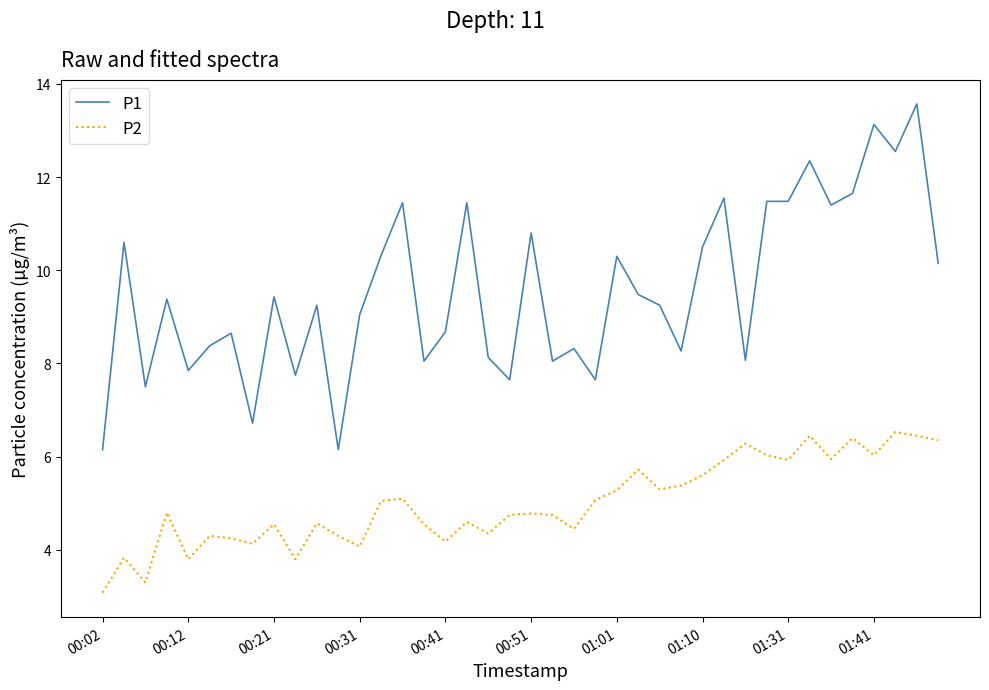

True or false: P2 and P1 cross at least once.

False